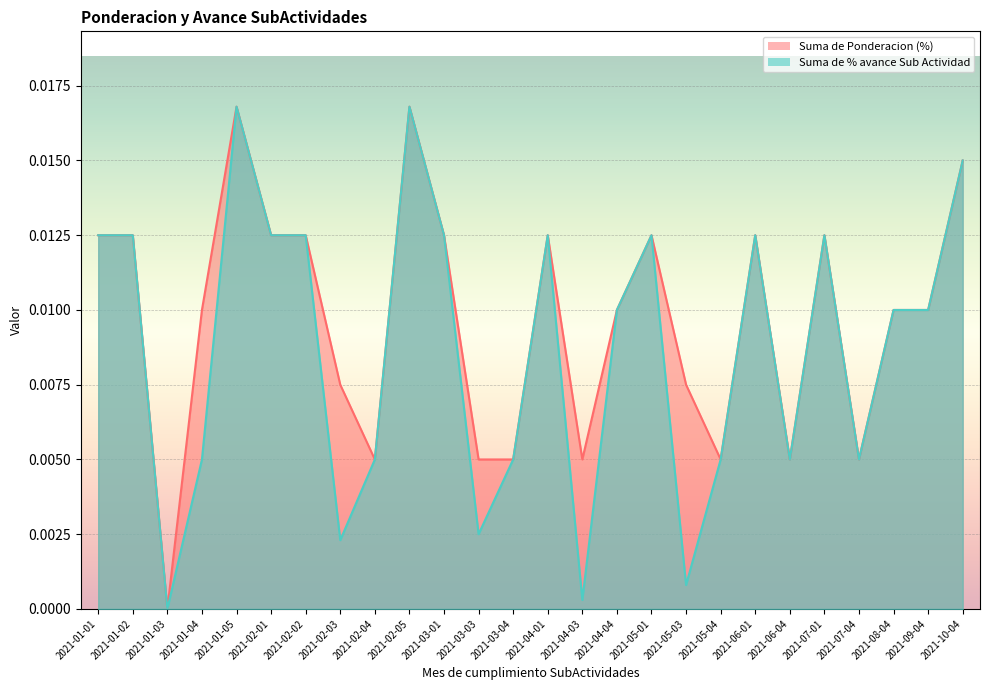

The Suma de % avance Sub Actividad series shows 0.0 at 2021-05-01. True or false?

True